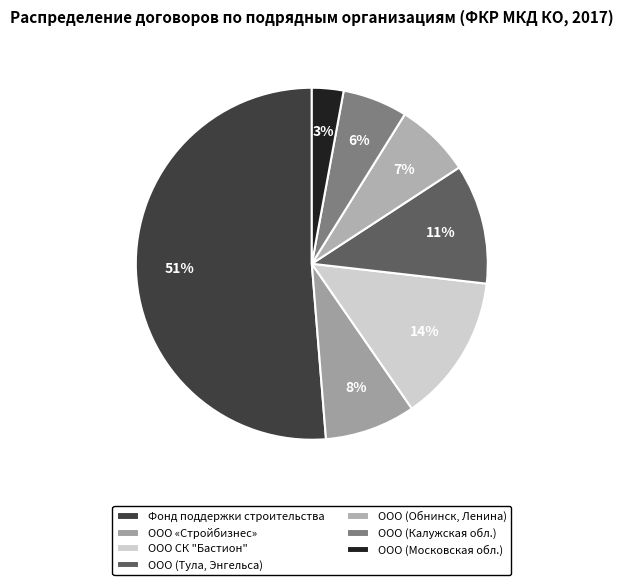

Rank the categories by value from highest to lowest.

Фонд поддержки строительства, ООО СК "Бастион", ООО (Тула, Энгельса), ООО «Стройбизнес», ООО (Обнинск, Ленина), ООО (Калужская обл.), ООО (Московская обл.)